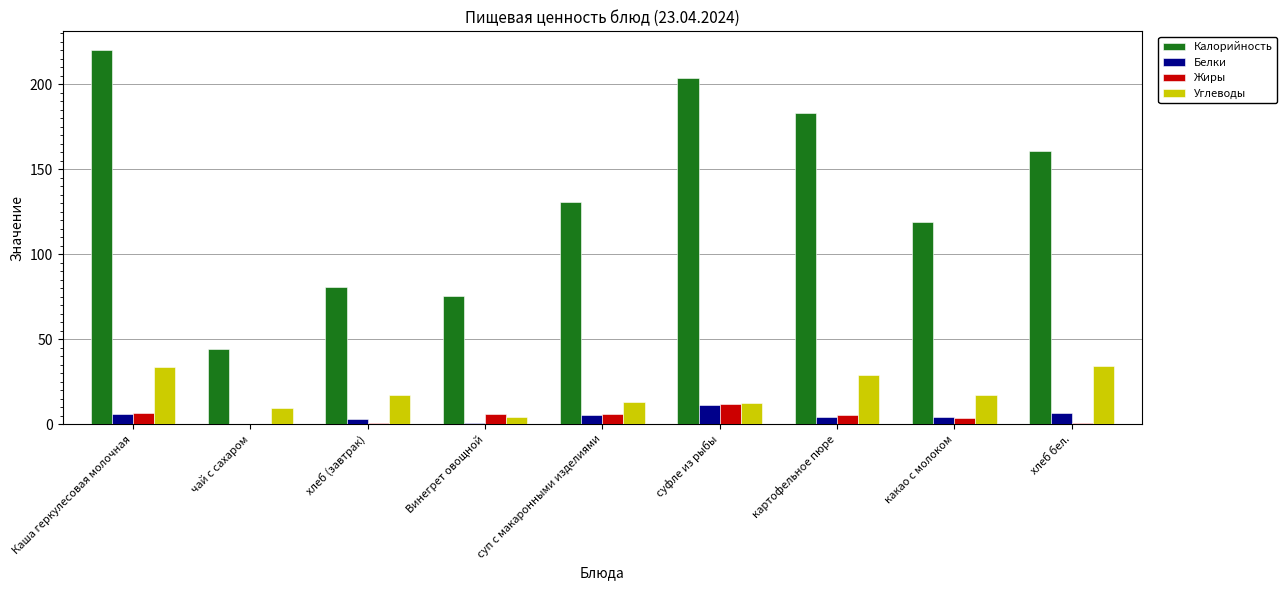

Does the chart contain stacked bars?

No